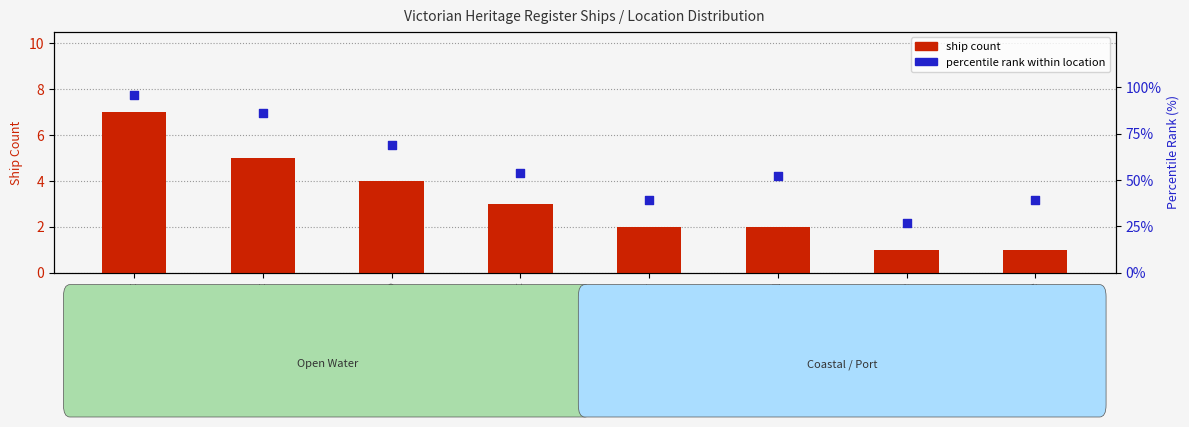

Which series has the largest total across all categories?

percentile rank